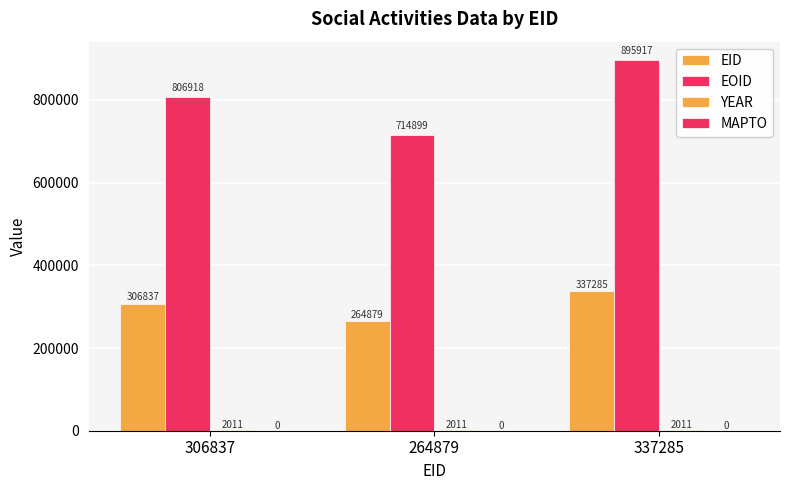

Rank the categories by EID value from lowest to highest.

264879, 306837, 337285